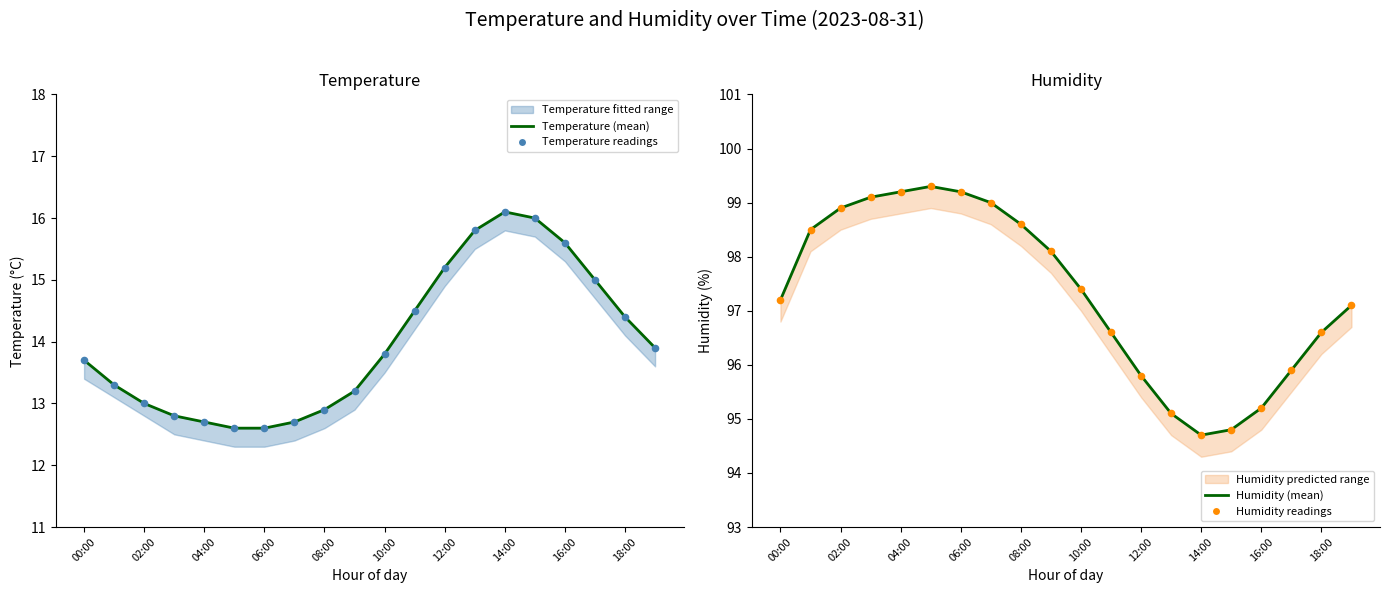

Which series has the widest spread of Y values?

Humidity (mean)